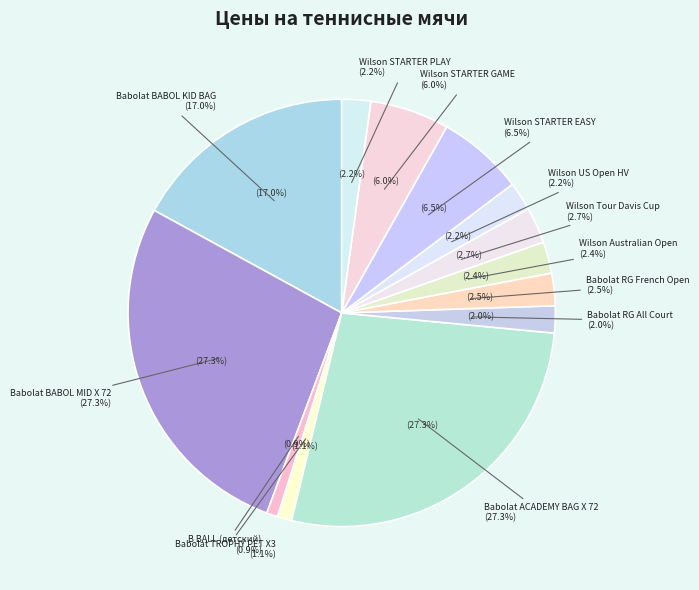

To the nearest percent, what is the average slice percentage?

8%